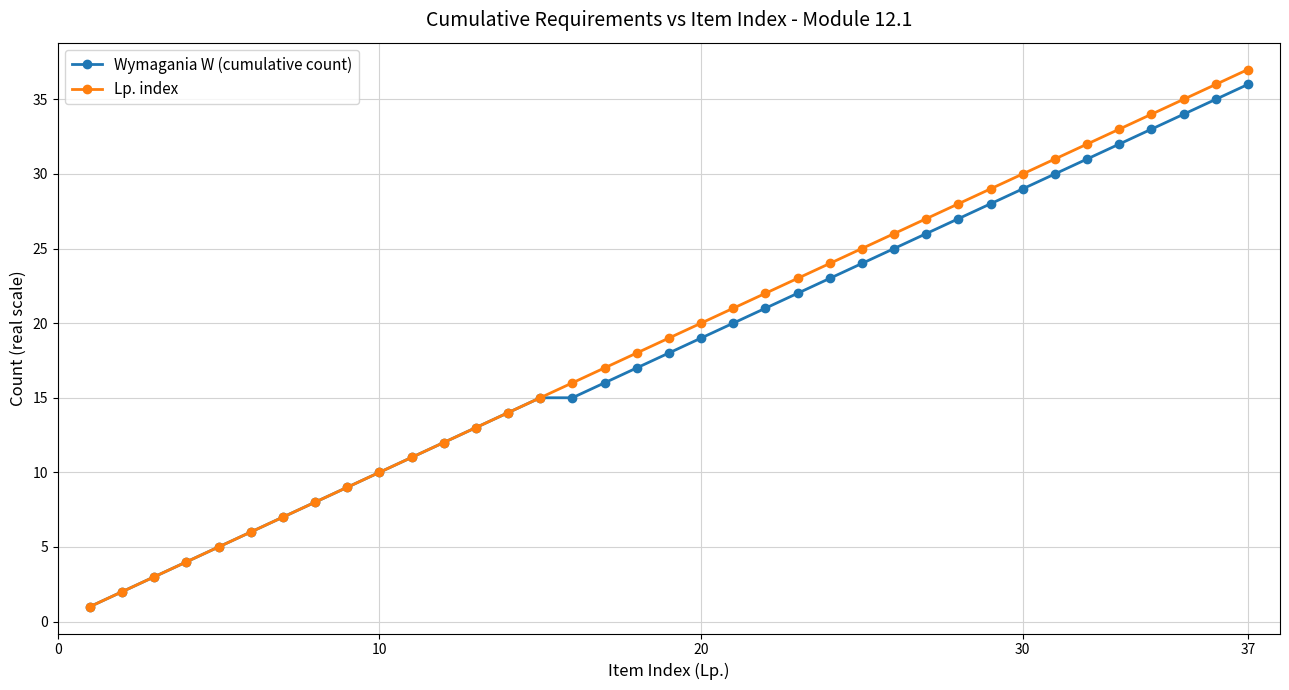

What is the maximum value for Wymagania W (cumulative count)?

36